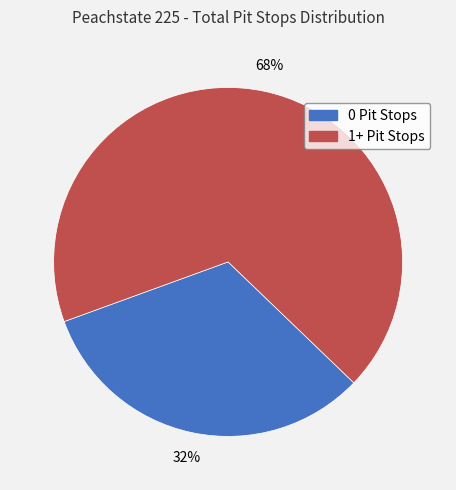

How many segments does this pie chart have?

2